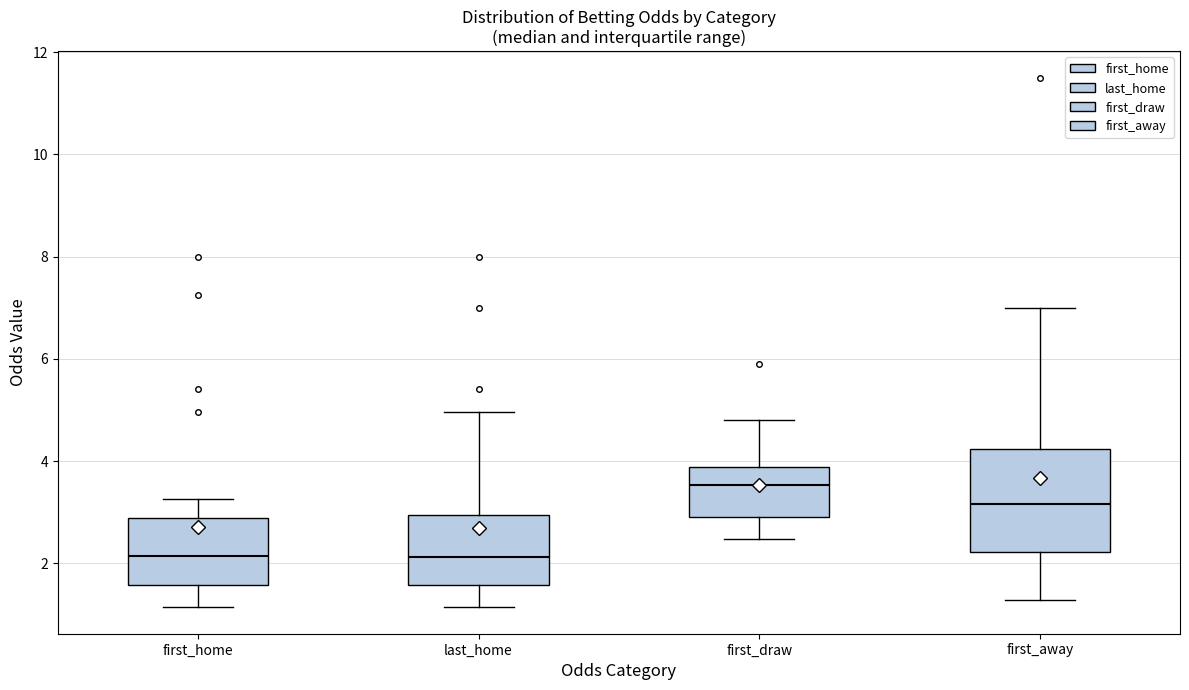

Reading left to right, transcribe this box plot: for each box, give where its median line is, the range the box spans, and where its two whiskers end, as read against the y-axis. The values are not printed on the chart, so give them approximately, as read against the axis.

first_home: median 2.2, box 1.6 to 2.8, whiskers 1.2 to 3.2
last_home: median 2.2, box 1.6 to 3.0, whiskers 1.2 to 5.0
first_draw: median 3.6, box 3.0 to 3.8, whiskers 2.4 to 4.8
first_away: median 3.2, box 2.2 to 4.2, whiskers 1.2 to 7.0